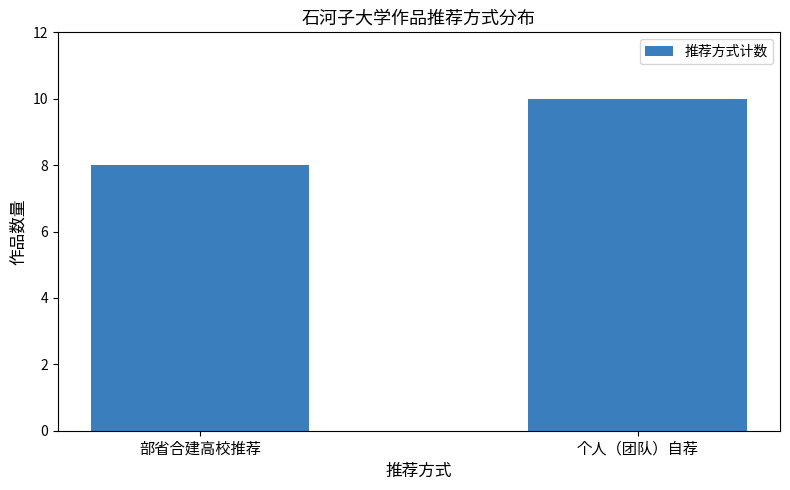

What is the label of the 2nd bar from the right?

部省合建高校推荐